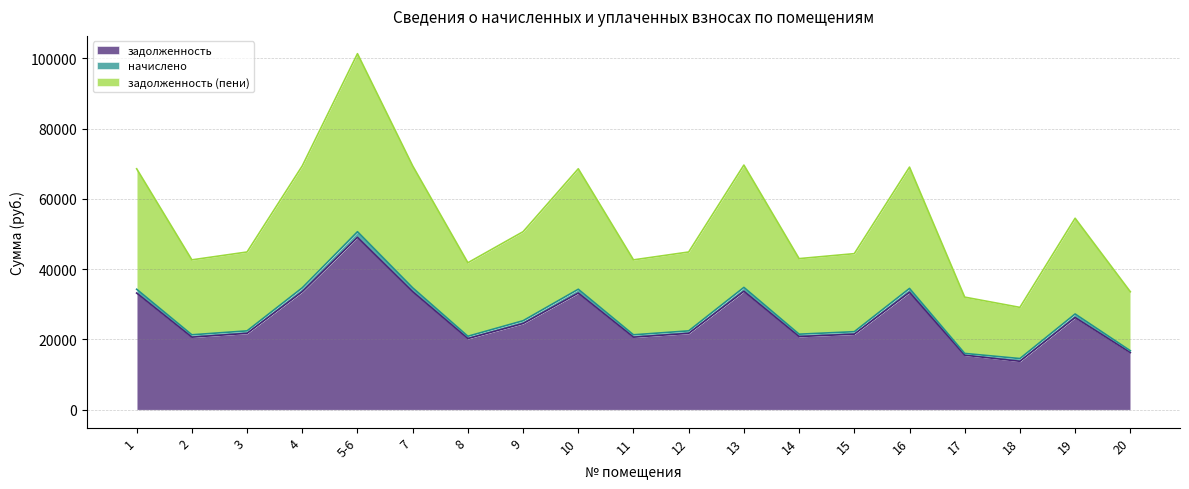

Which series has the largest total across all categories?

задолженность (пени)